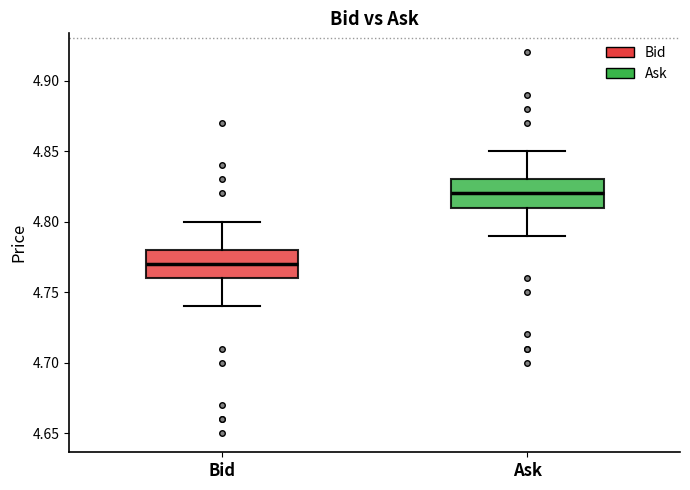

Which box has the lowest median line?

Bid